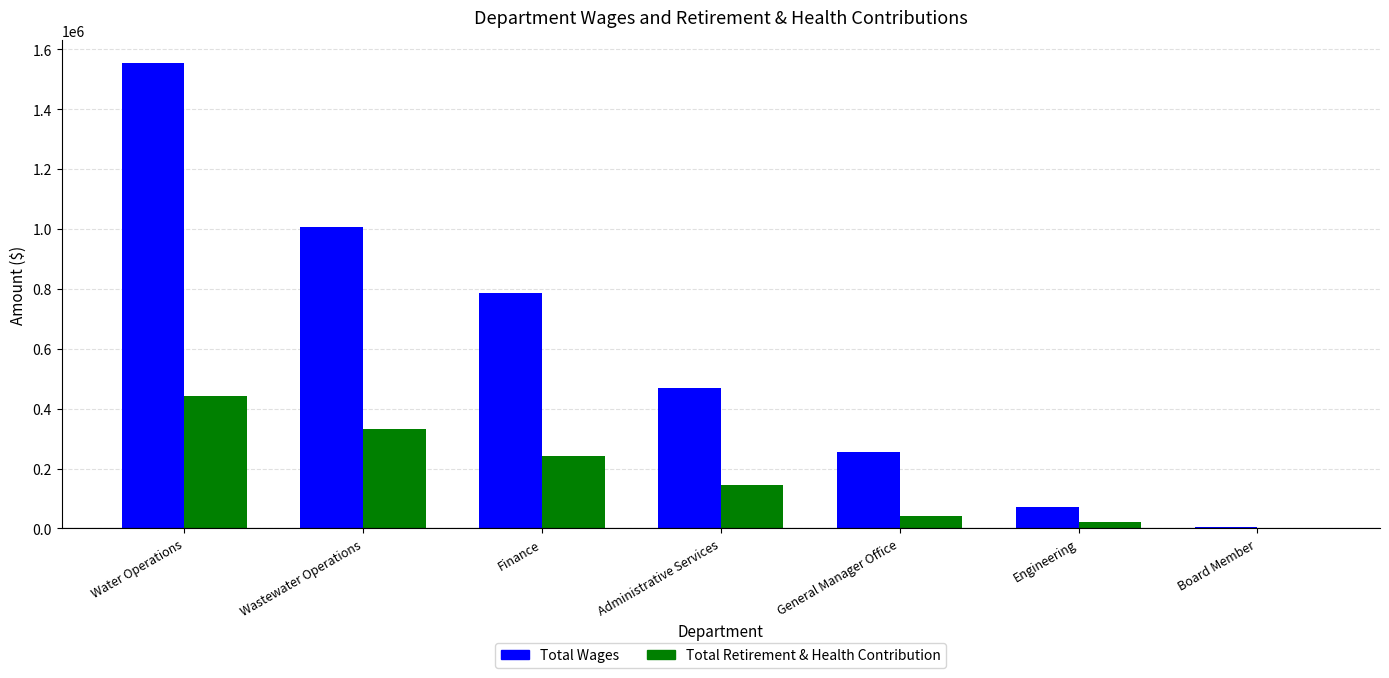

Which category has the highest value across all series?

Water Operations